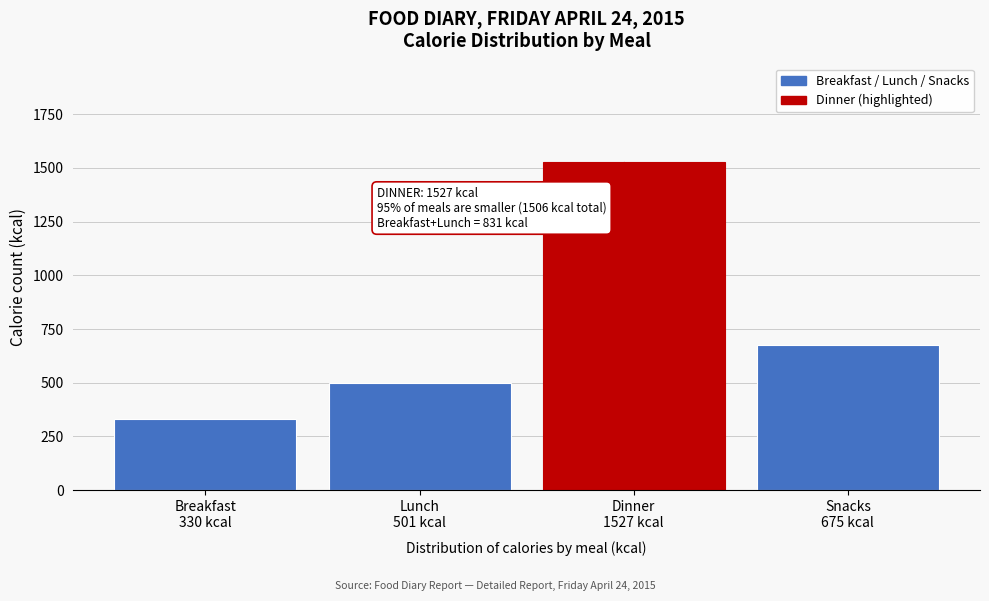

Reading right to left, list all the values displayed in this chart.

675	1527	501	330